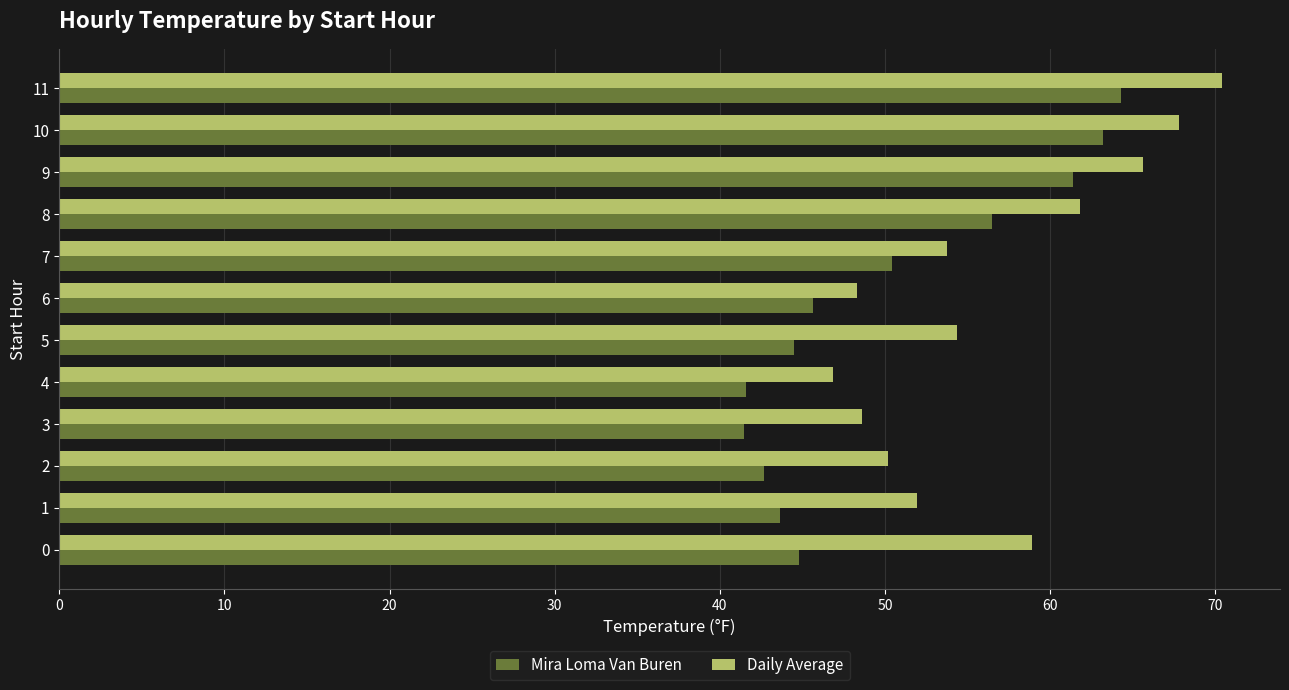

How many data points does each series have?

12